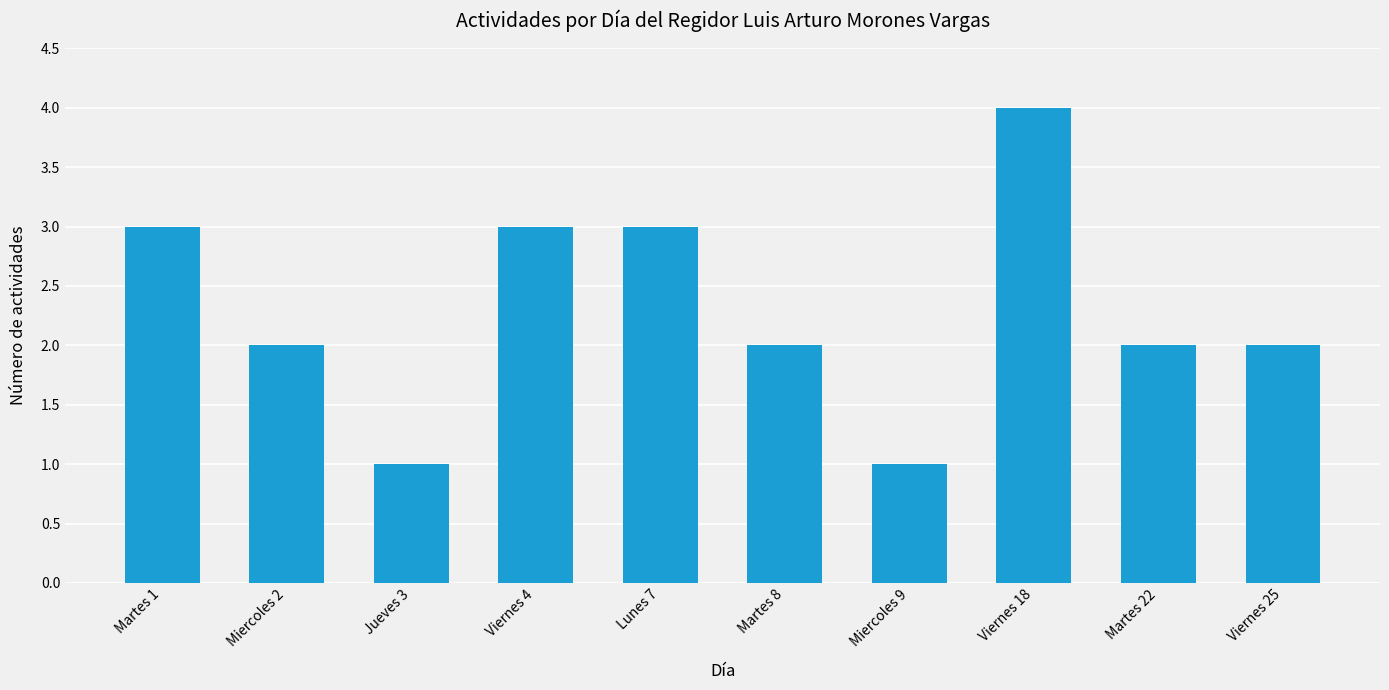

Reading left to right, extract all data points from this chart.

3	2	1	3	3	2	1	4	2	2